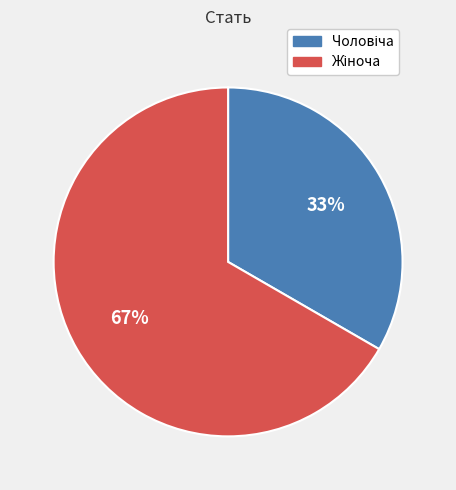

To the nearest percent, what is the average slice percentage?

50%